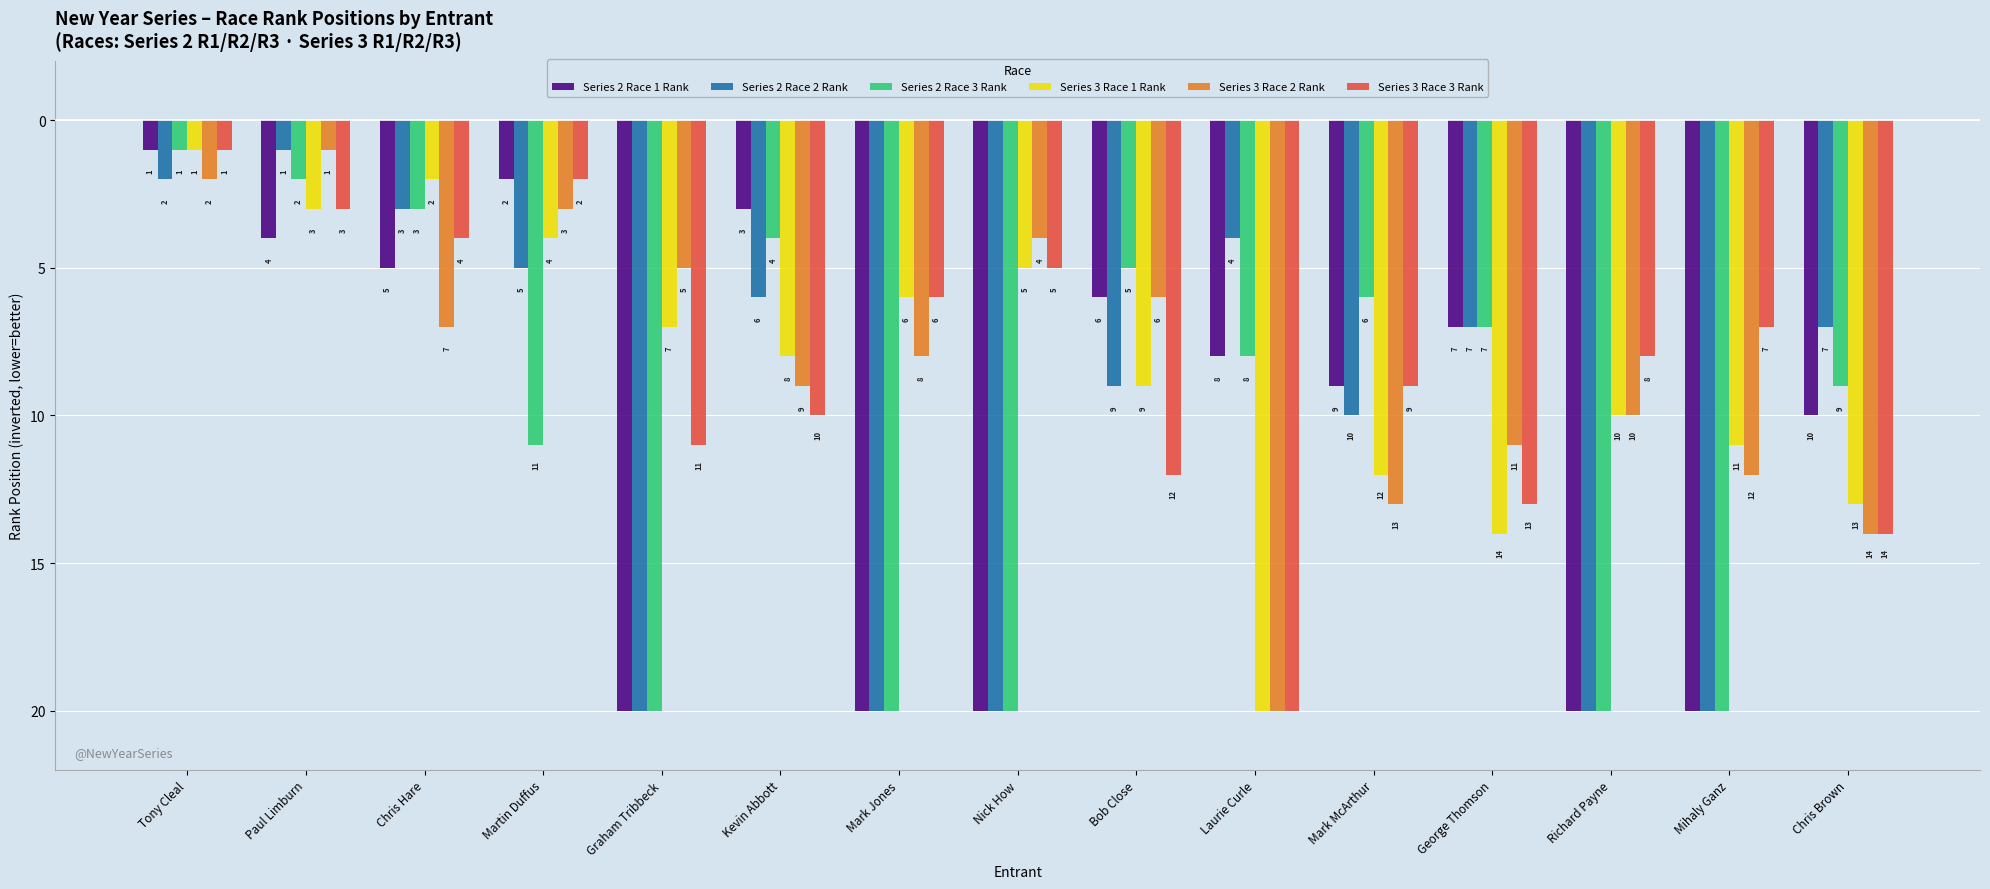

Is the value of Series 2 Race 2 Rank at Chris Hare greater than the value of Series 2 Race 3 Rank at Paul Limburn?

No